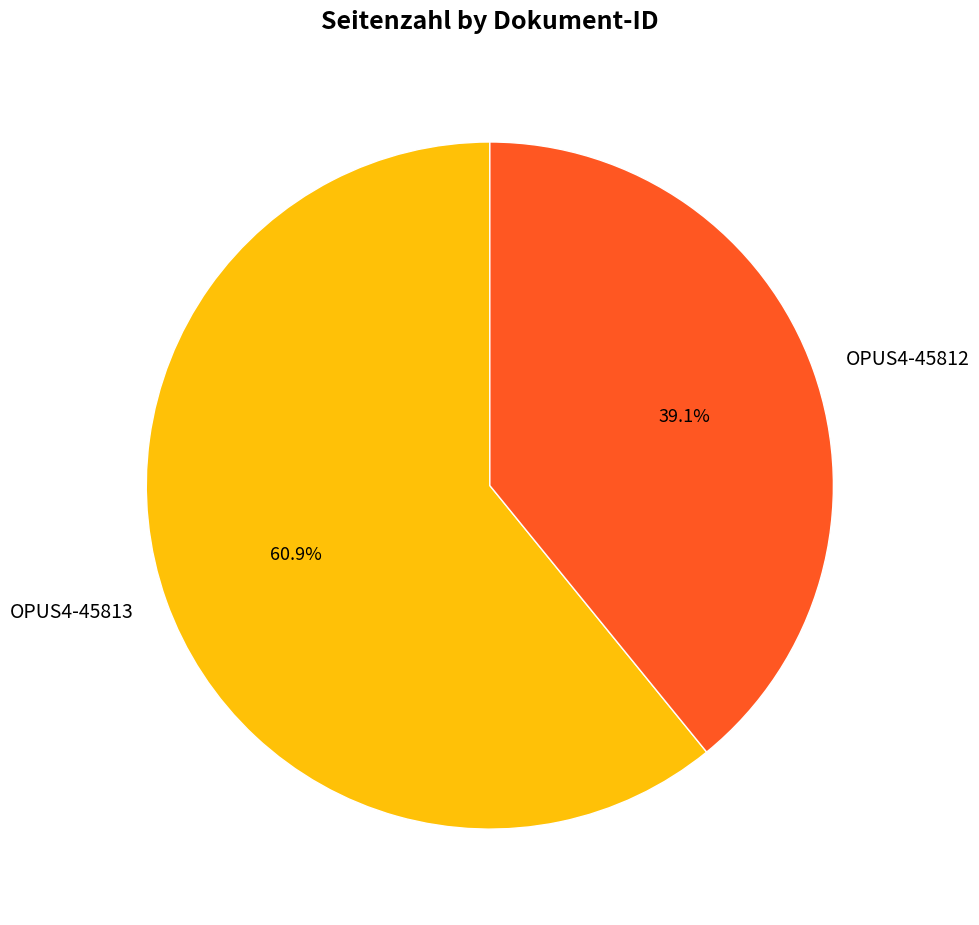

The OPUS4-45813 slice represents 69% of the pie. True or false?

False